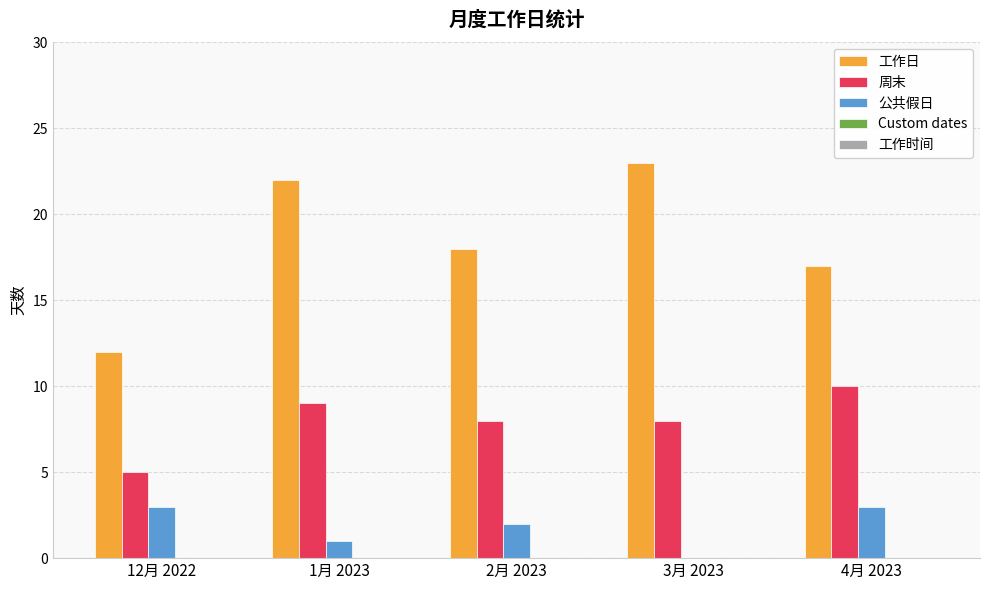

The value of 工作日 at 2月 2023 is 18. True or false?

True